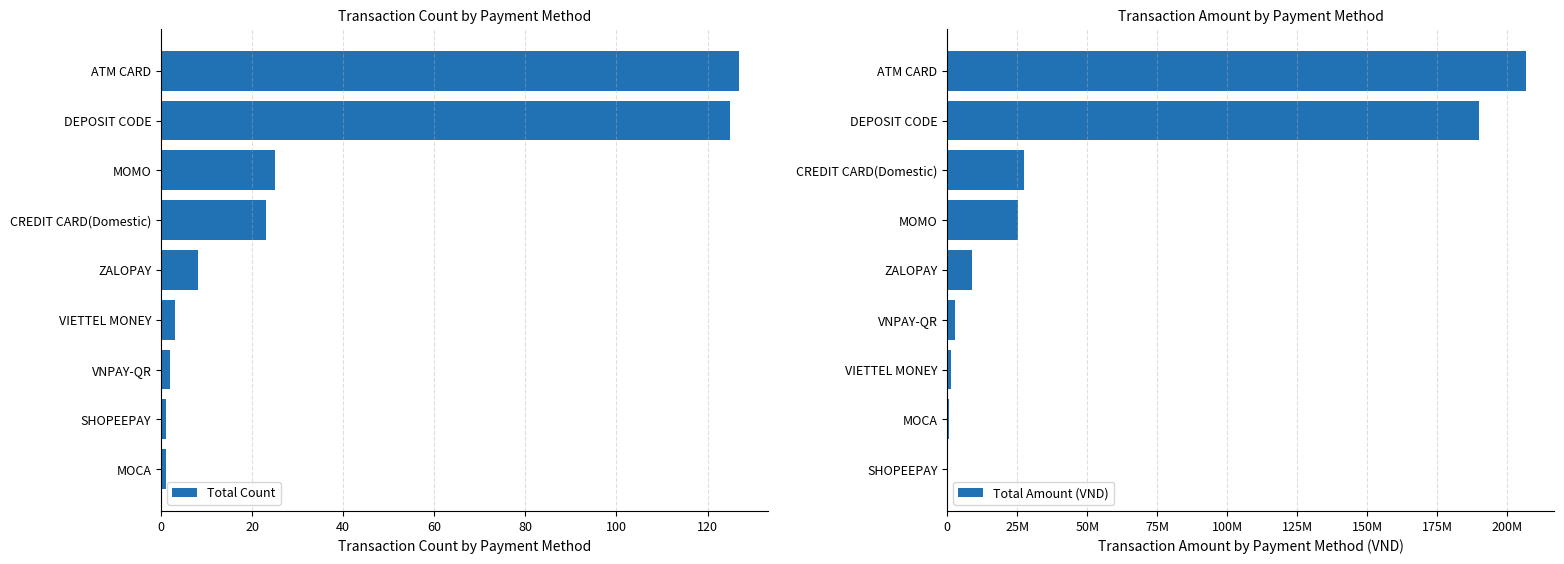

What is the maximum value shown in the chart?

206453100